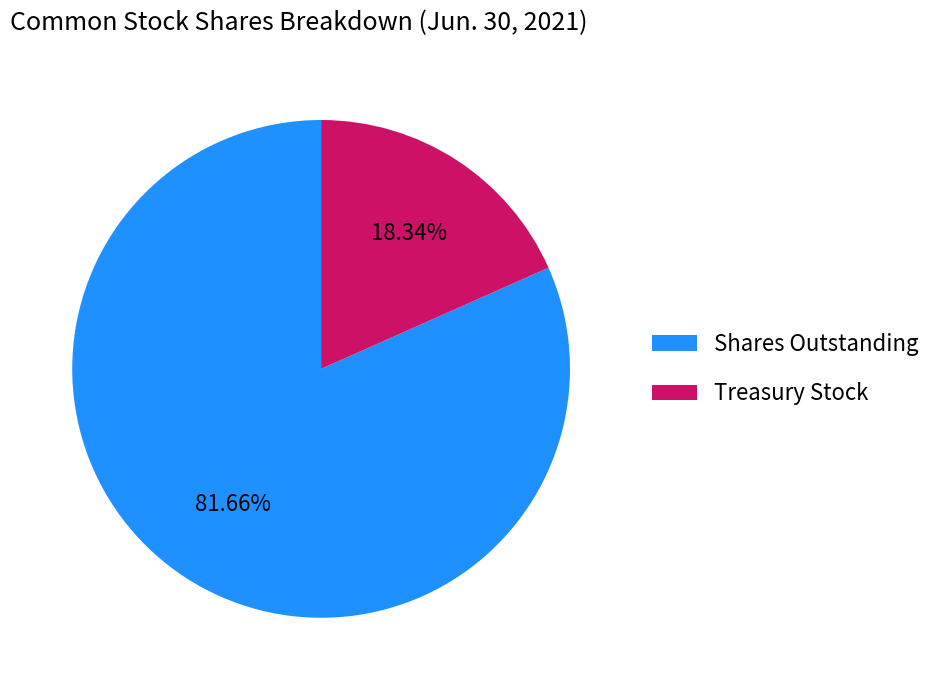

Which category has the biggest portion of the pie?

Shares Outstanding